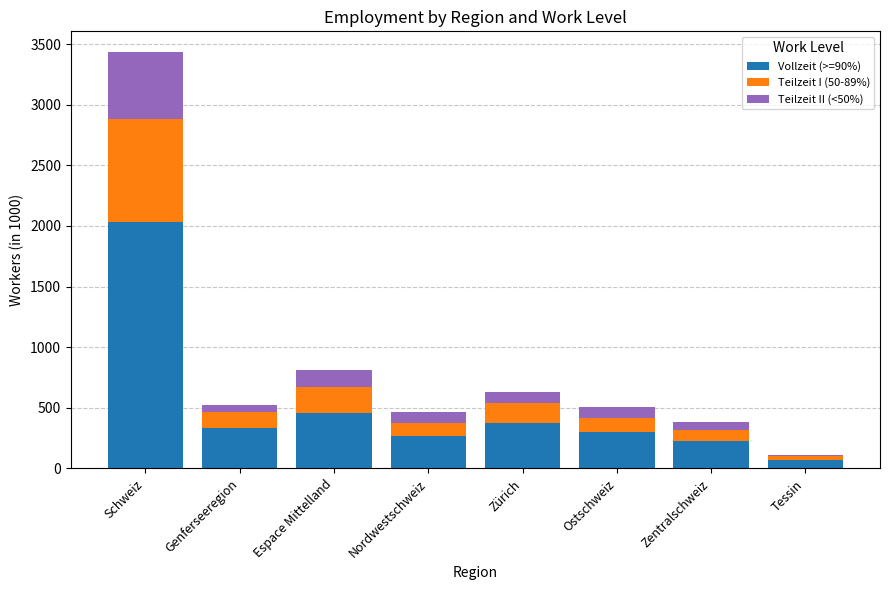

What is the difference between the maximum and second lowest values in the Vollzeit (>=90%) series?

1806.9